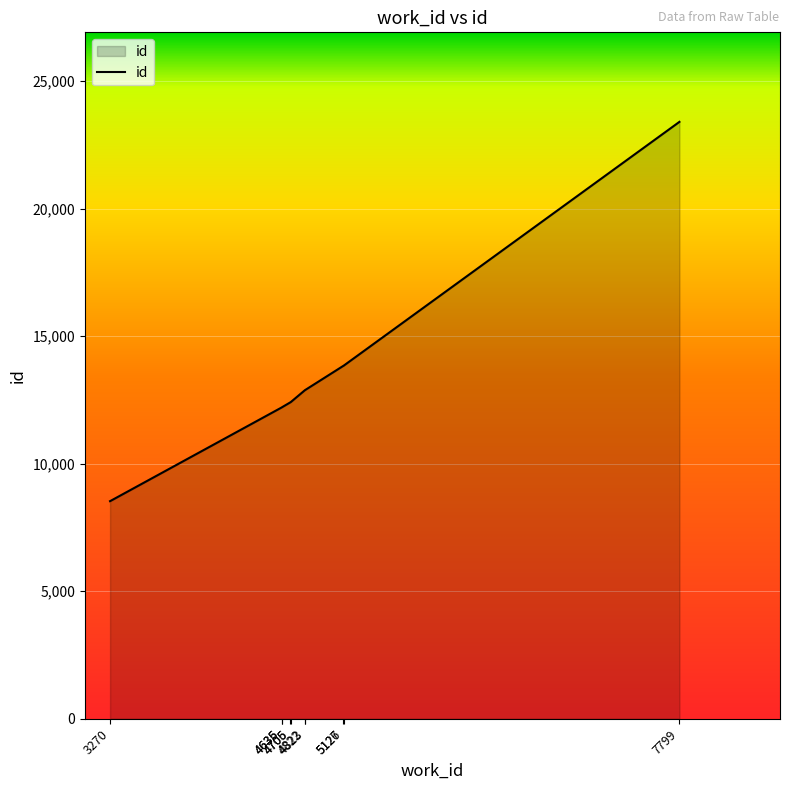

What is the maximum value shown in the chart?

23404